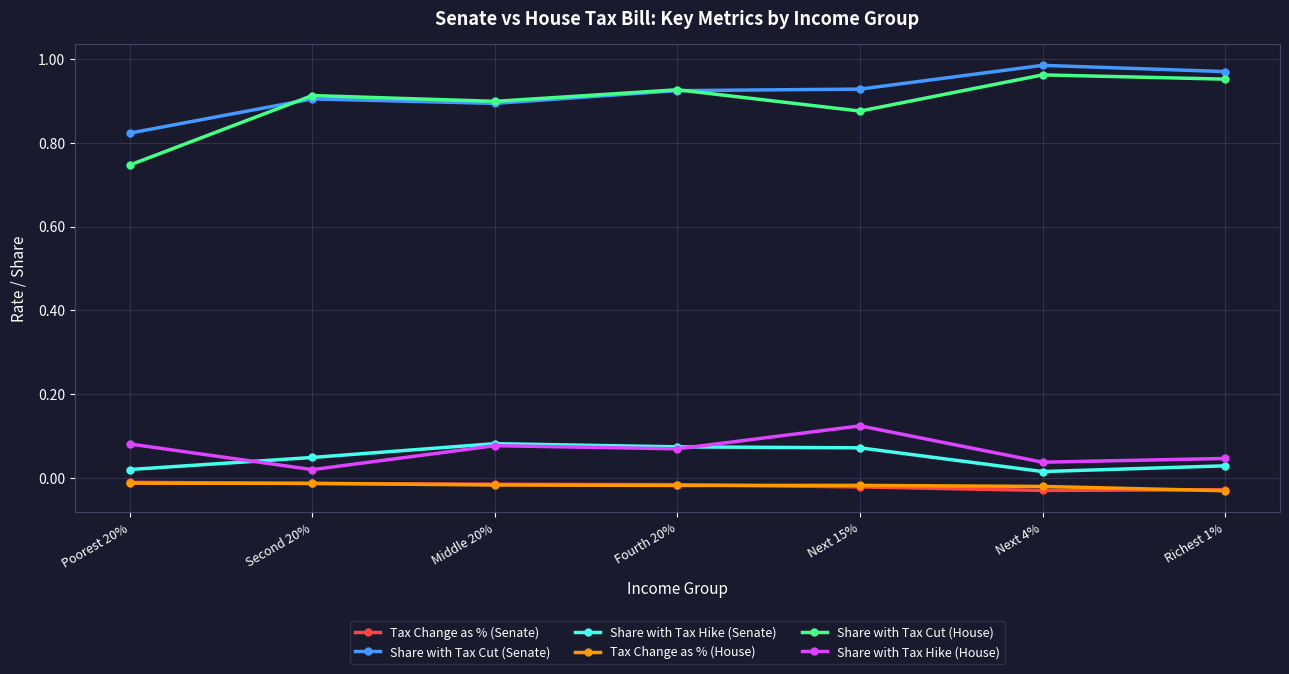

What is the sum of all Tax Change as % (House) values?

-0.1